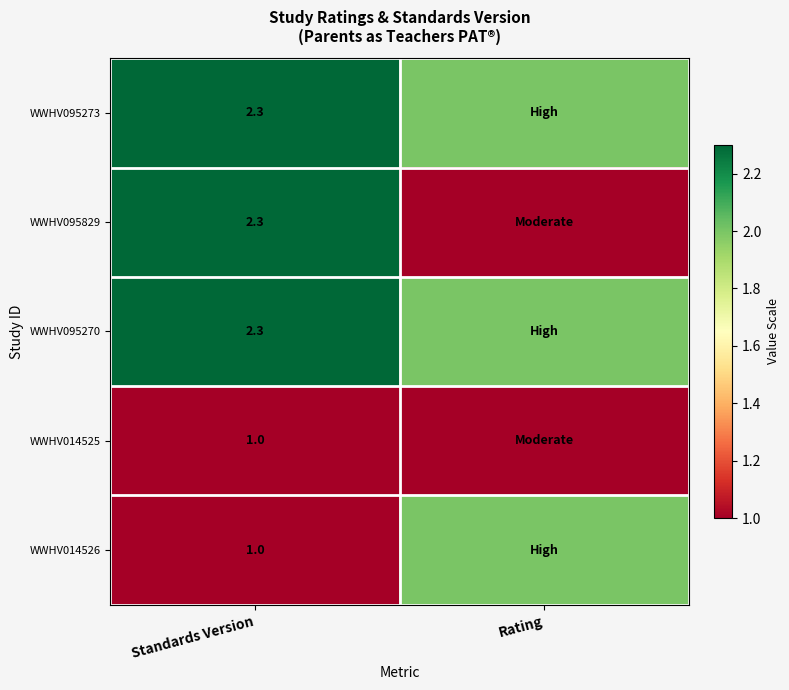

What is the spread (max minus min) of values at Standards Version?

1.3